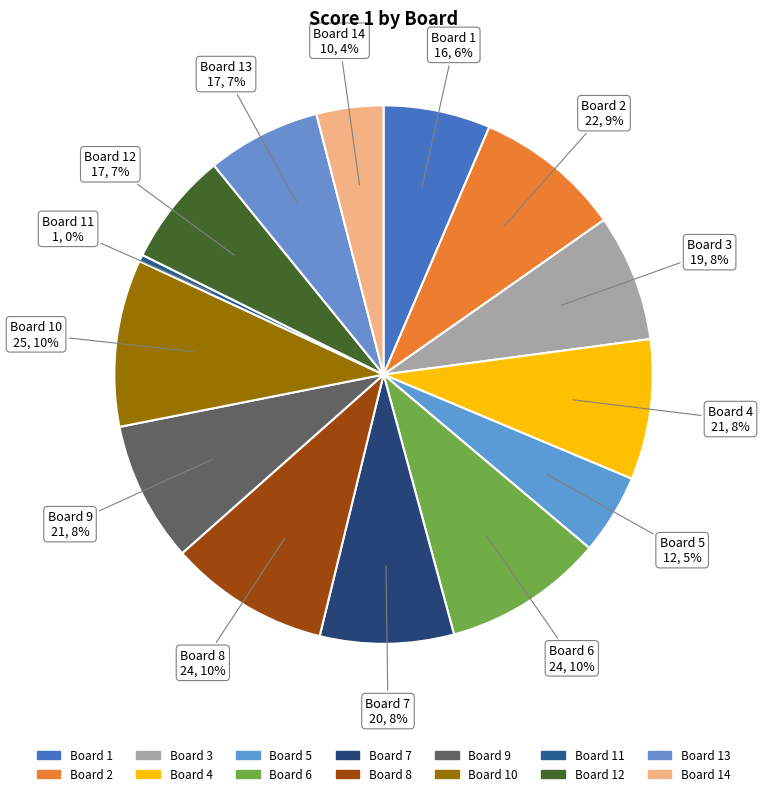

Count the number of slices in the pie.

14